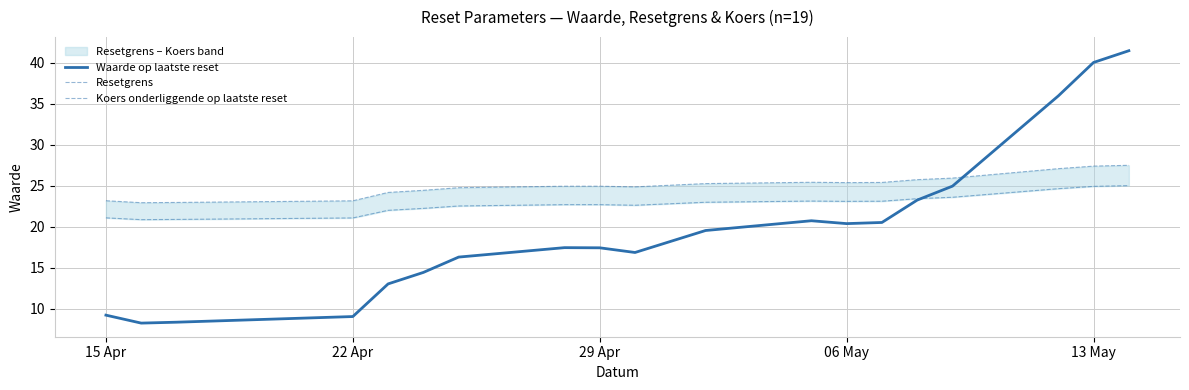

True or false: Waarde op laatste reset has a value of 9.1 at 22 Apr.

True